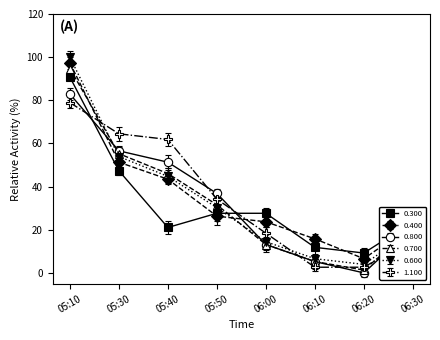

What is the difference between the 0.800 values at 05:40 and 06:10?

46.1